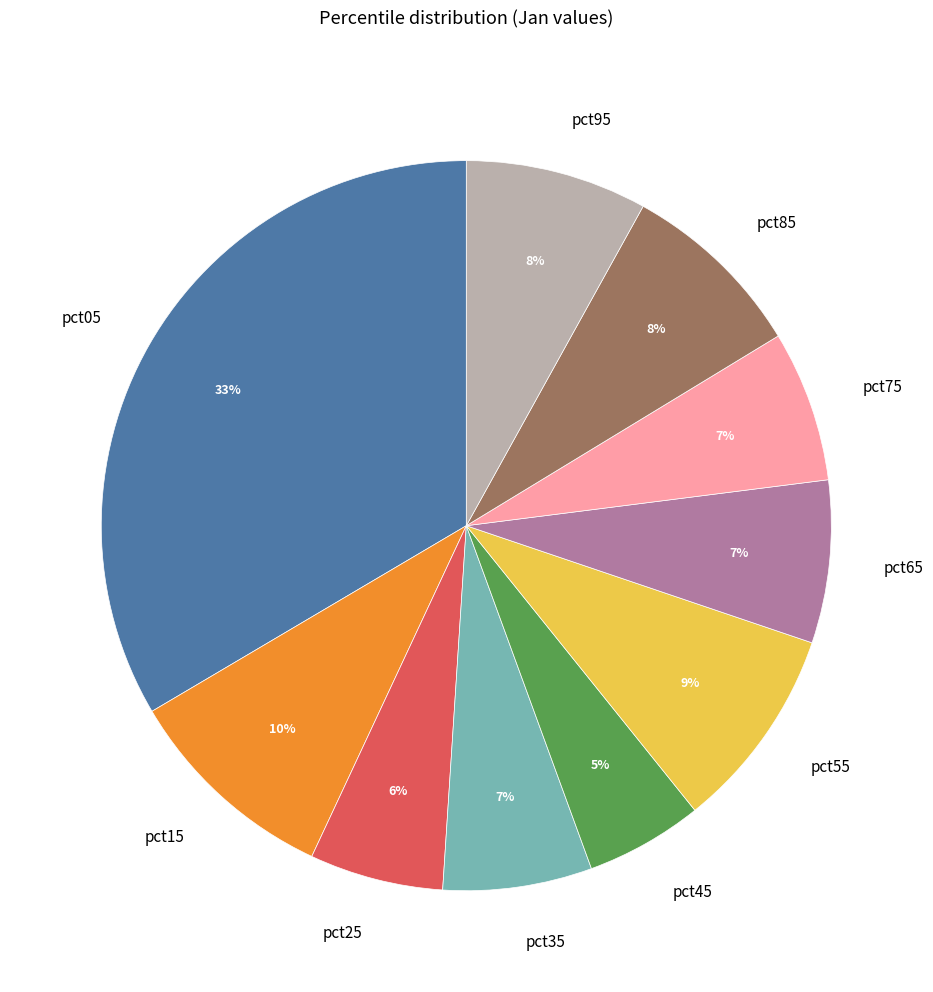

To the nearest percent, what is the average slice percentage?

10%